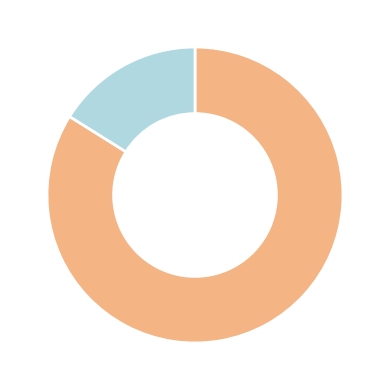

Is there any slice that represents more than half of the pie?

Yes